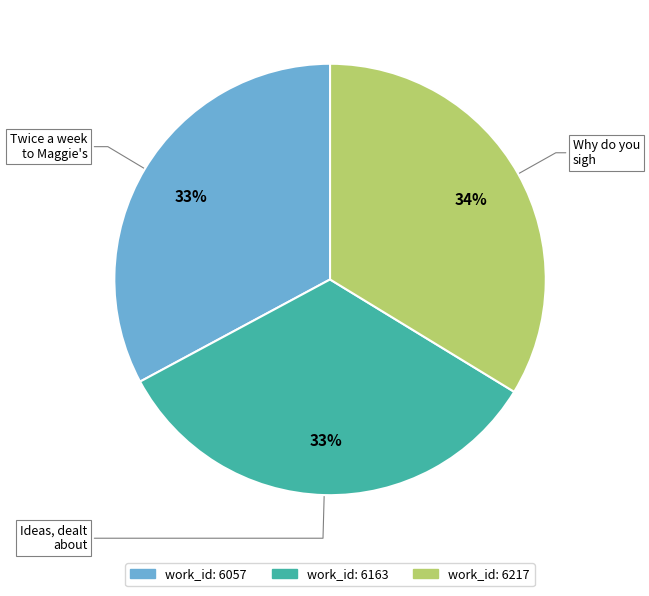

To the nearest percent, what is the difference between the largest and smallest slice percentages?

1%